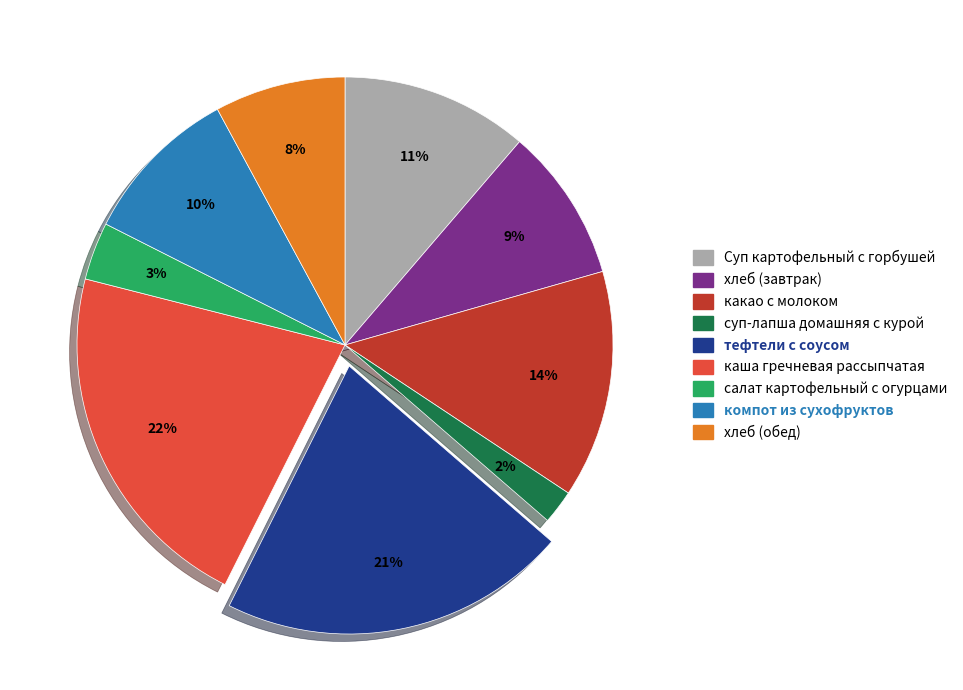

What is the largest slice in the pie chart?

каша гречневая рассыпчатая